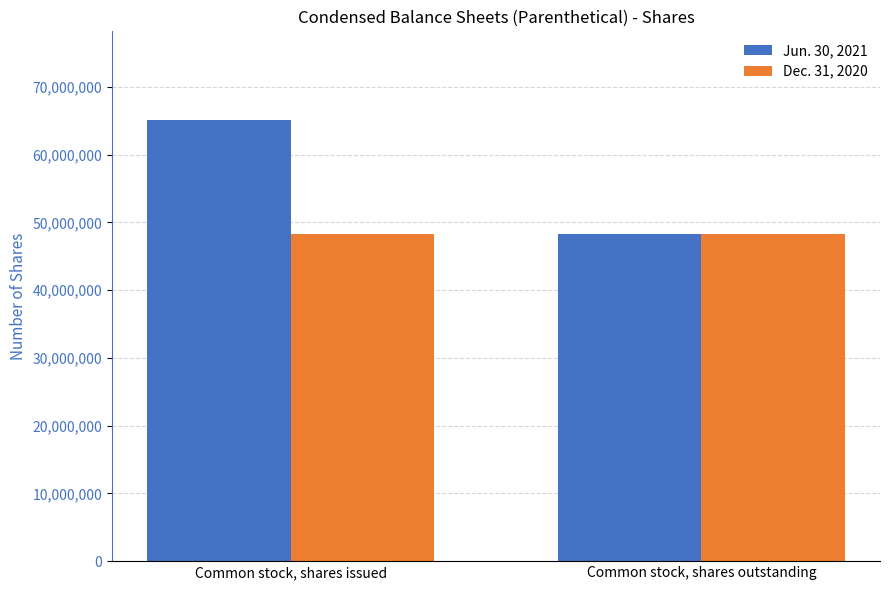

Which series changed the most between Common stock, shares issued and Common stock, shares outstanding?

Jun. 30, 2021